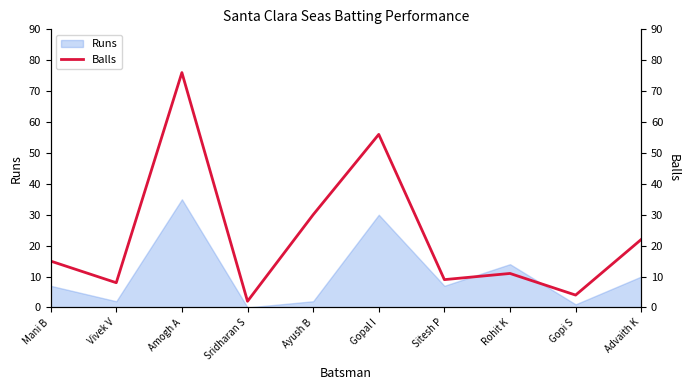

What is the difference between the maximum and second lowest values?

72